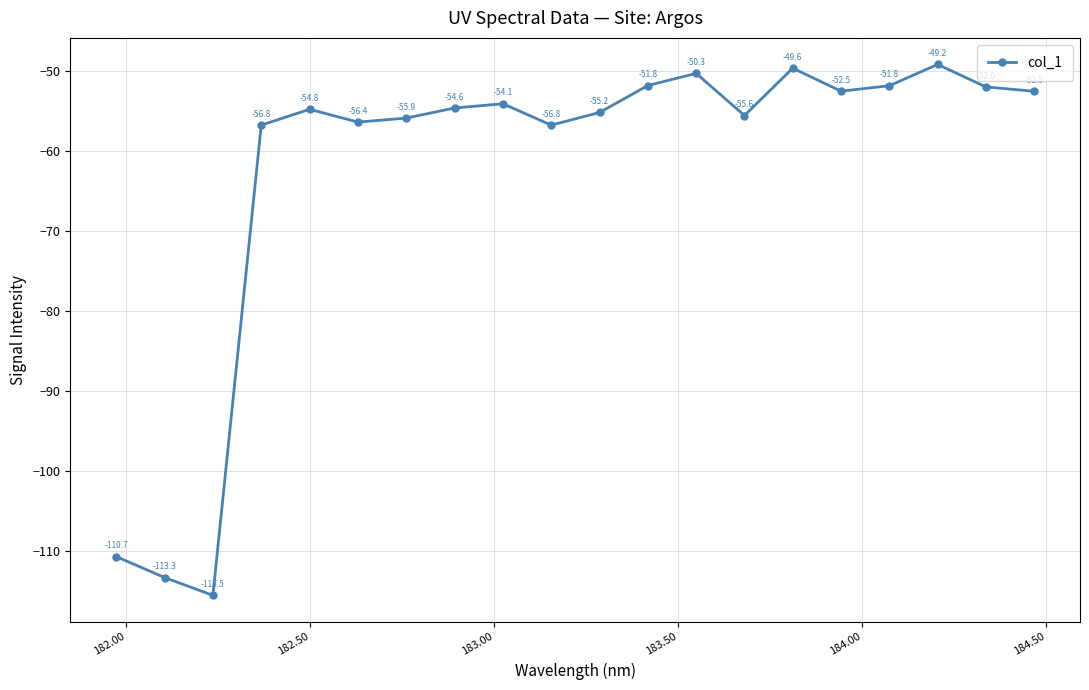

What is the value of the 1st point from the left?

-110.7